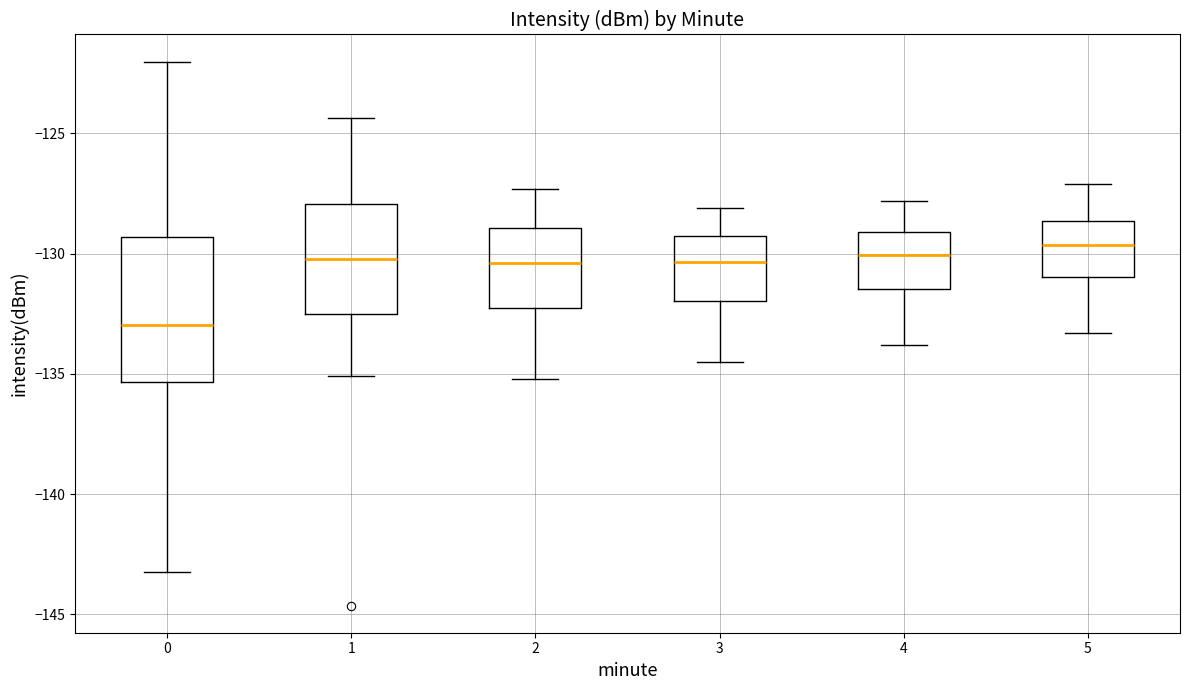

Where does the upper whisker of the box at x = 1 end on the y-axis? The values are not printed on the chart, so give them approximately, as read against the axis.

-124.5